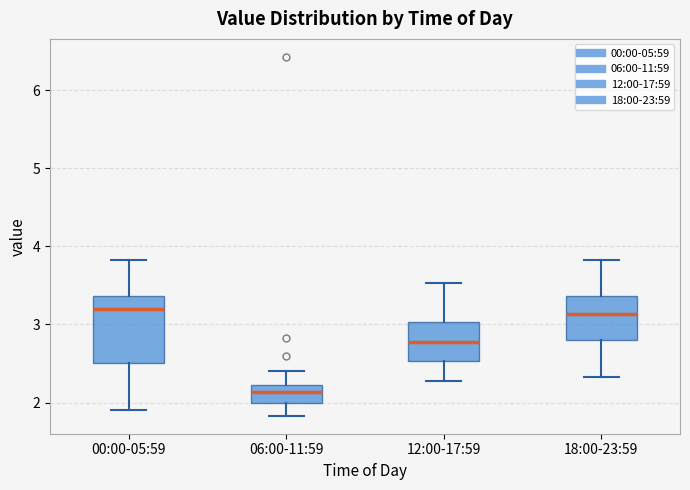

Reading left to right, transcribe this box plot: for each box, give where its median line is, the range the box spans, and where its two whiskers end, as read against the y-axis. The values are not printed on the chart, so give them approximately, as read against the axis.

00:00-05:59: median 3.2, box 2.5 to 3.4, whiskers 1.9 to 3.8
06:00-11:59: median 2.1, box 2.0 to 2.2, whiskers 1.8 to 2.4
12:00-17:59: median 2.8, box 2.5 to 3.0, whiskers 2.3 to 3.5
18:00-23:59: median 3.1, box 2.8 to 3.4, whiskers 2.3 to 3.8